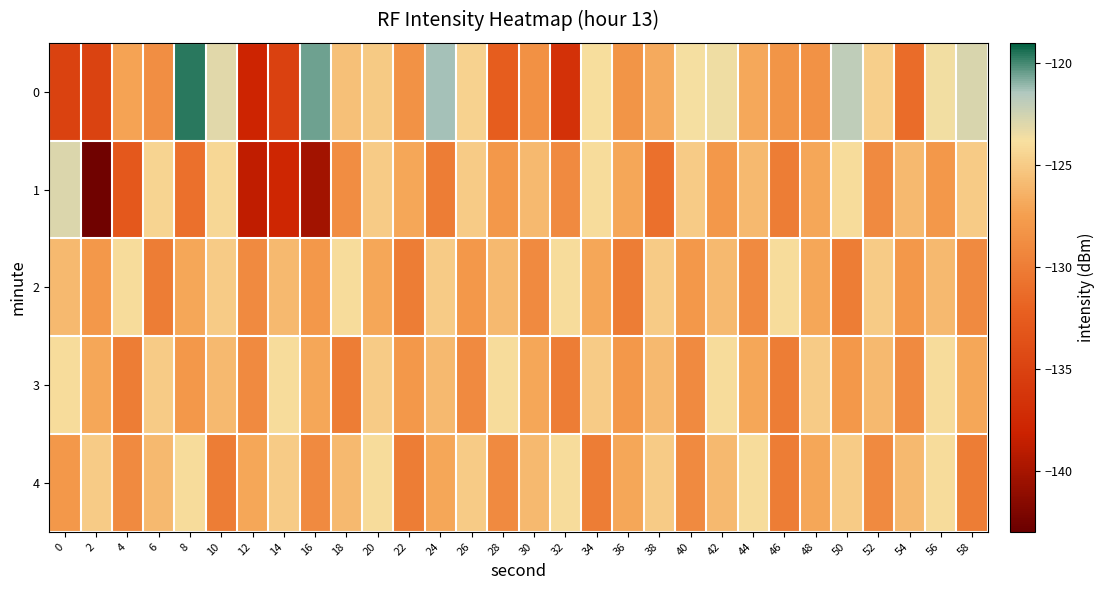

Which series has the largest total across all categories?

row_4